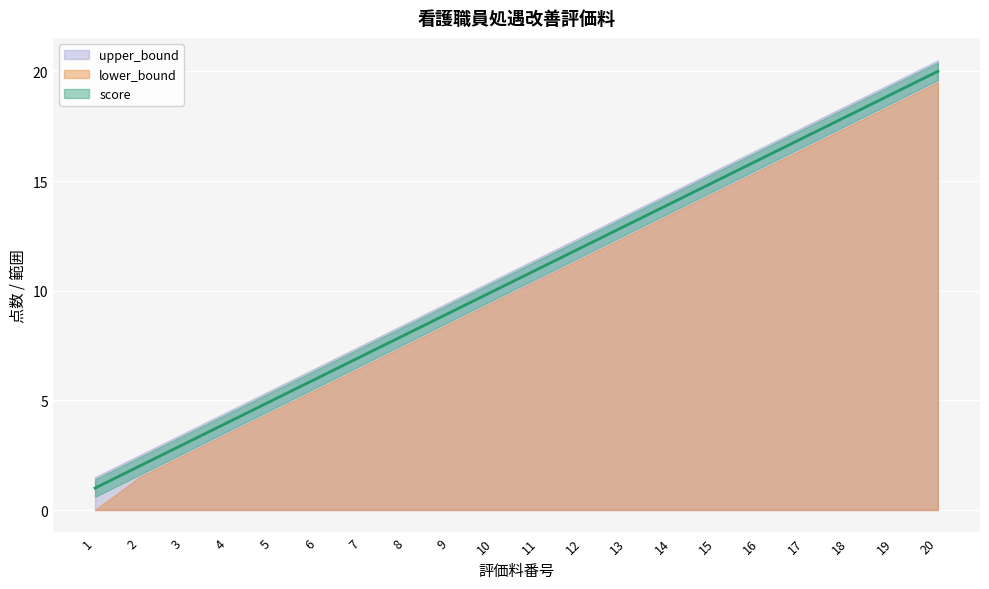

What are all the series names shown in the legend?

lower_bound, upper_bound, score